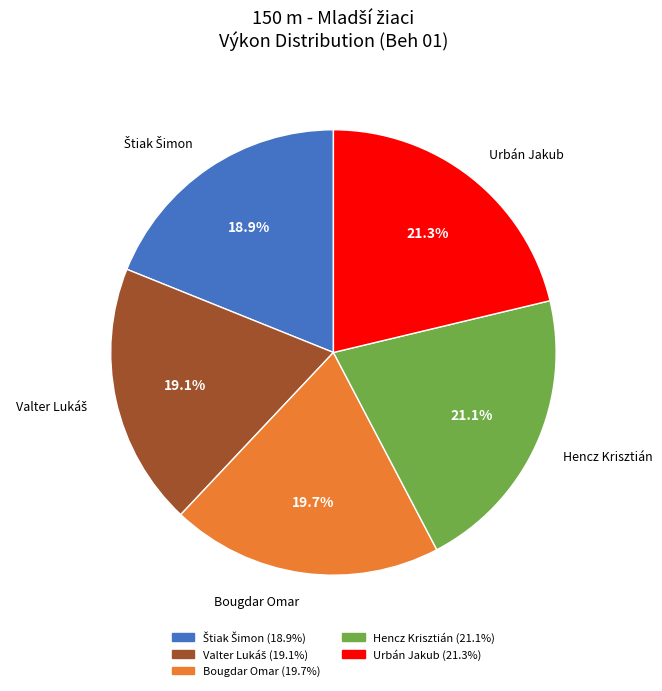

Combined, do Hencz Krisztián and Bougdar Omar account for over 50%?

No